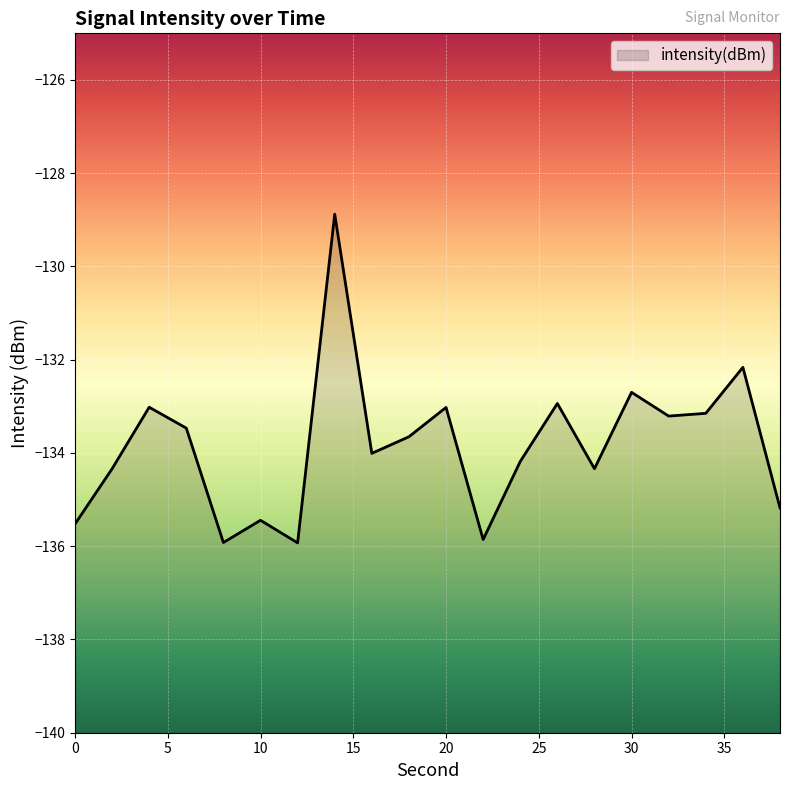

Does the chart display data point markers on the line(s)?

No